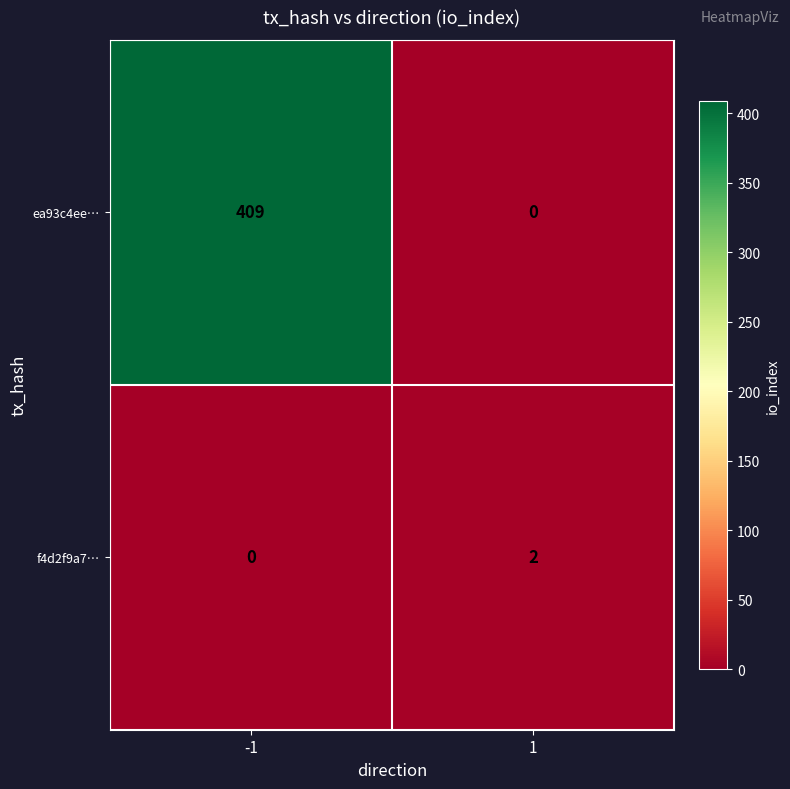

What is the difference between the ea93c4ee… values at -1 and 1?

409